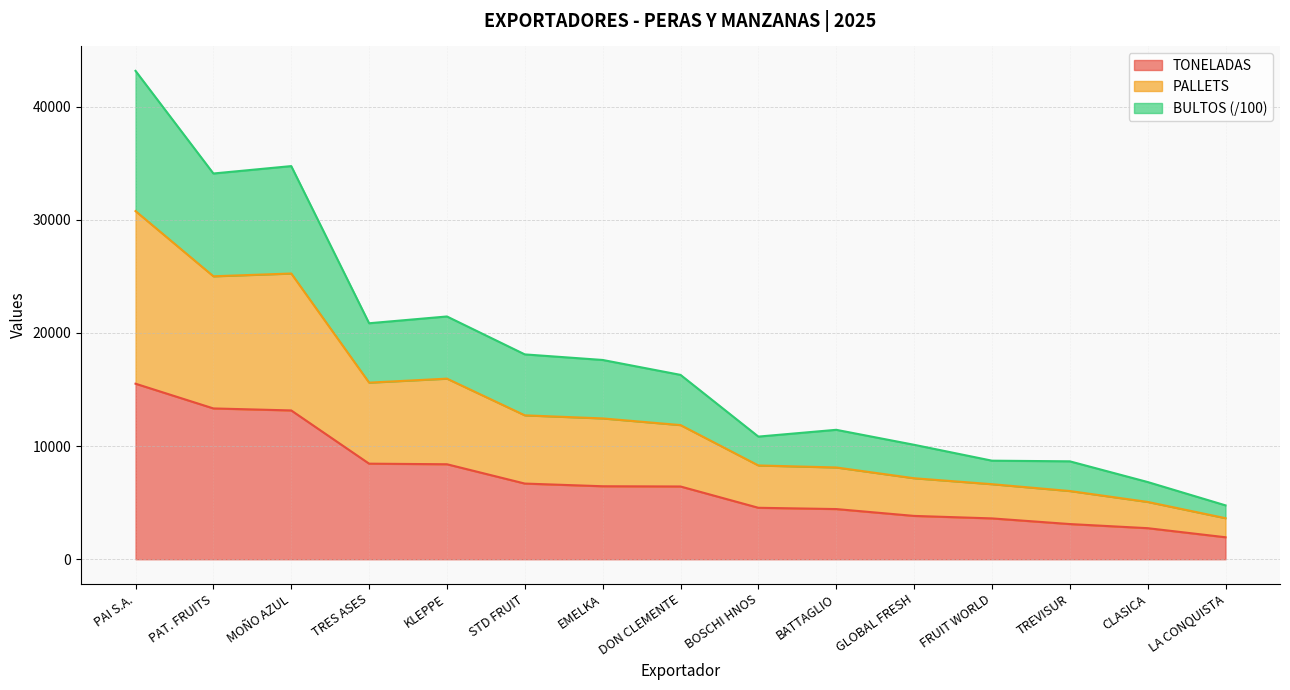

True or false: BULTOS and TONELADAS intersect in this chart.

False